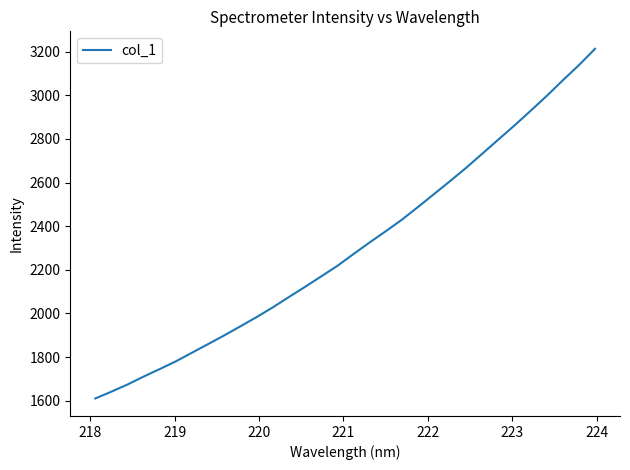

What is the greatest value displayed?

3213.1